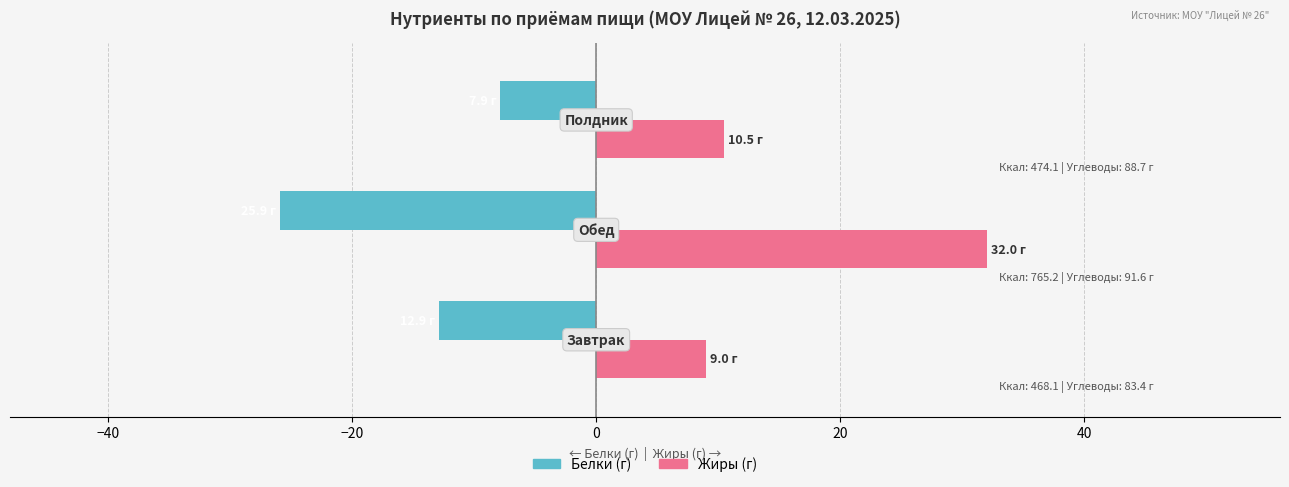

What is the difference between the second highest and minimum values in the Белки (г) series?

13.0